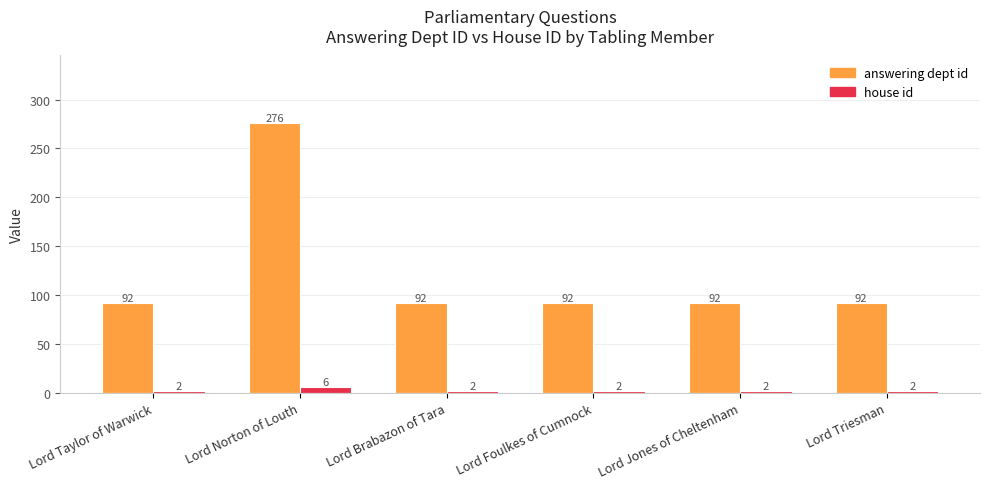

Does the chart contain stacked bars?

No